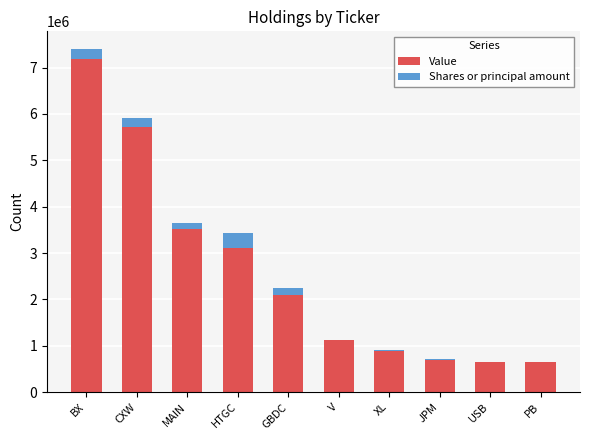

What is the total value across all series at BX?

7409797